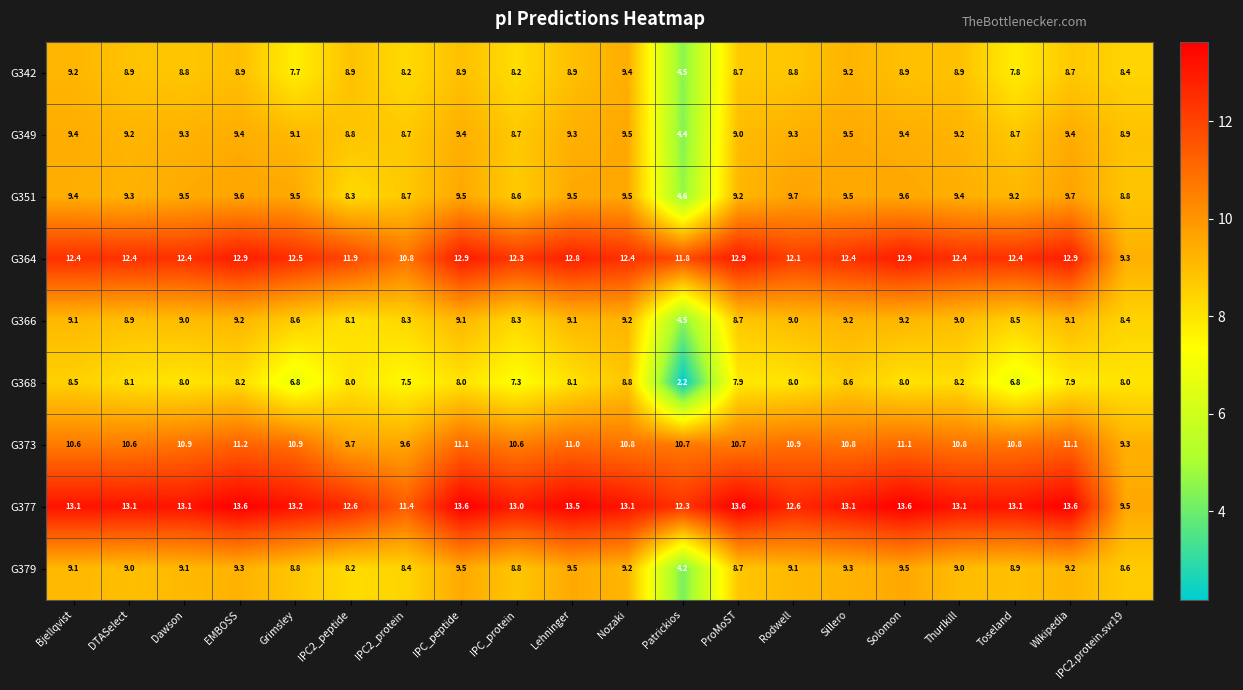

How many distinct data groups are displayed?

9